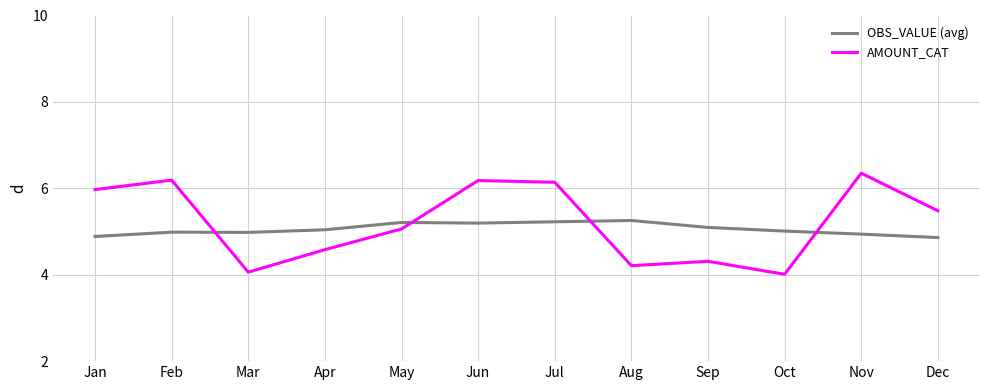

Where is AMOUNT_CAT nearest to the value 5?

May